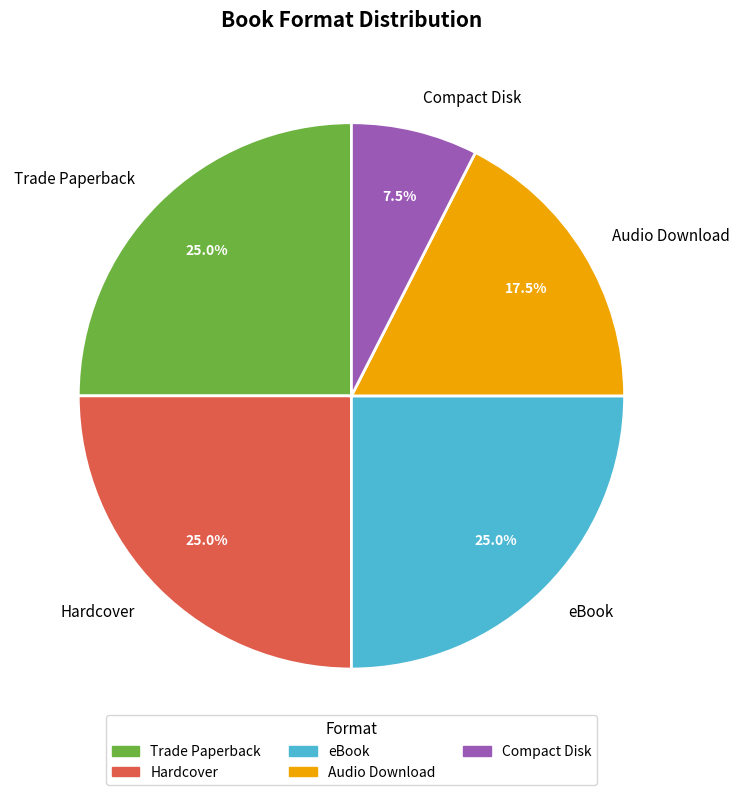

To the nearest percent, what is the average slice percentage?

20%